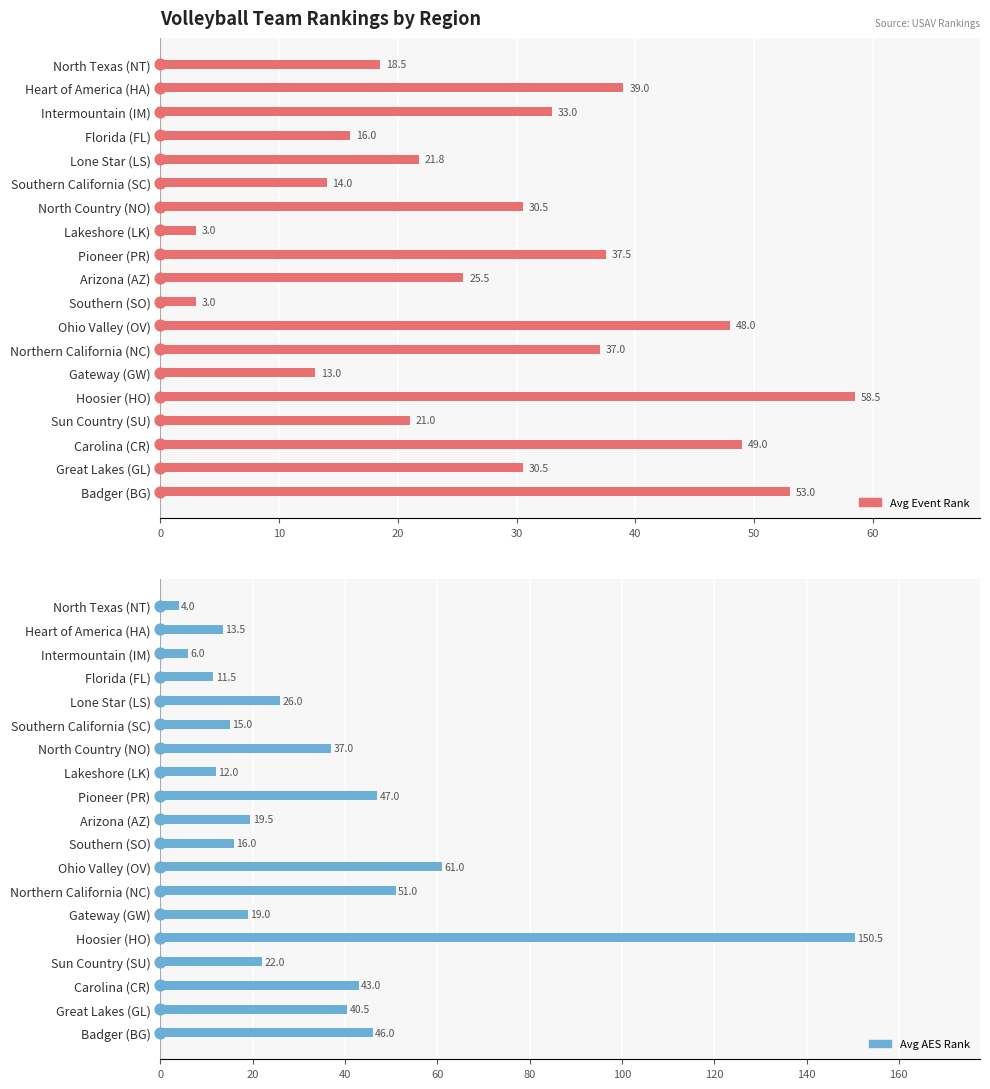

Which series has the largest total across all categories?

Avg AES Rank